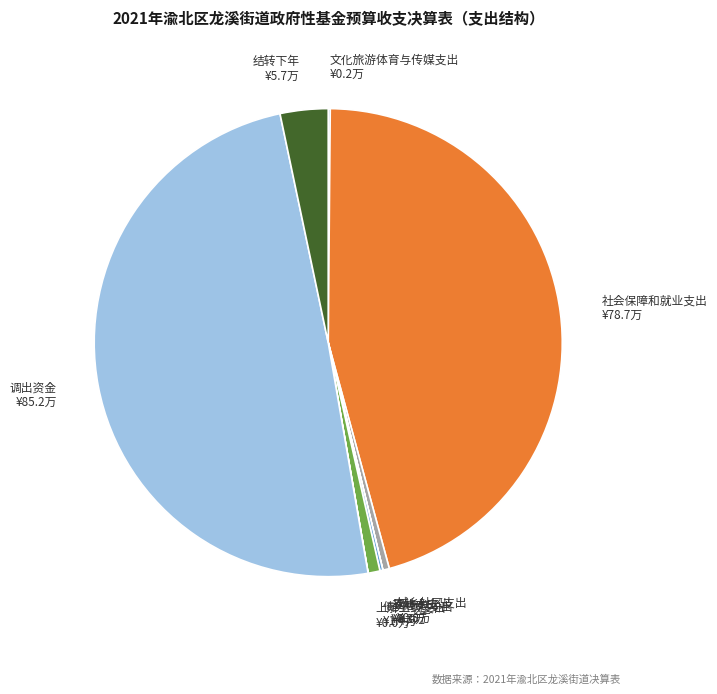

Which category has the biggest portion of the pie?

调出资金